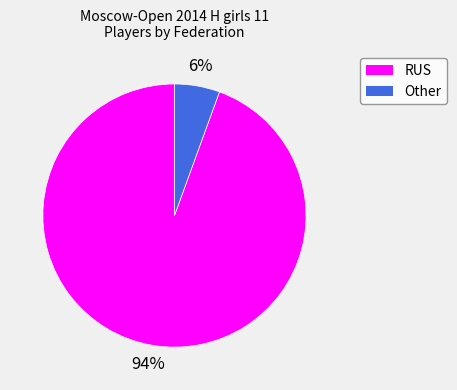

Which slice is the largest?

RUS